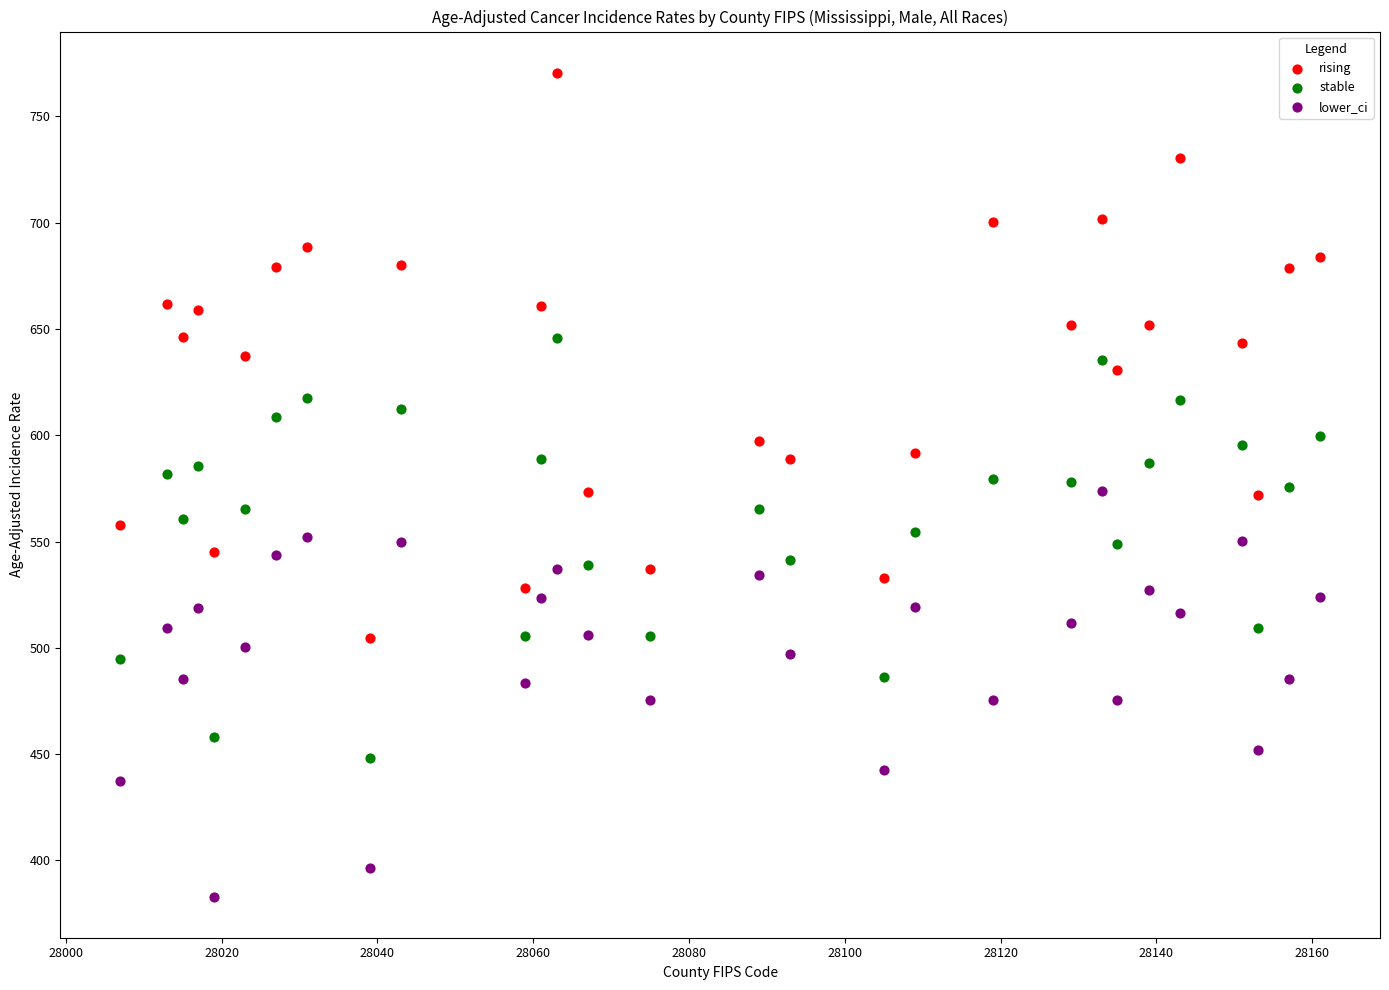

Across all data points, what is the range of Y values (max minus min)?

387.5